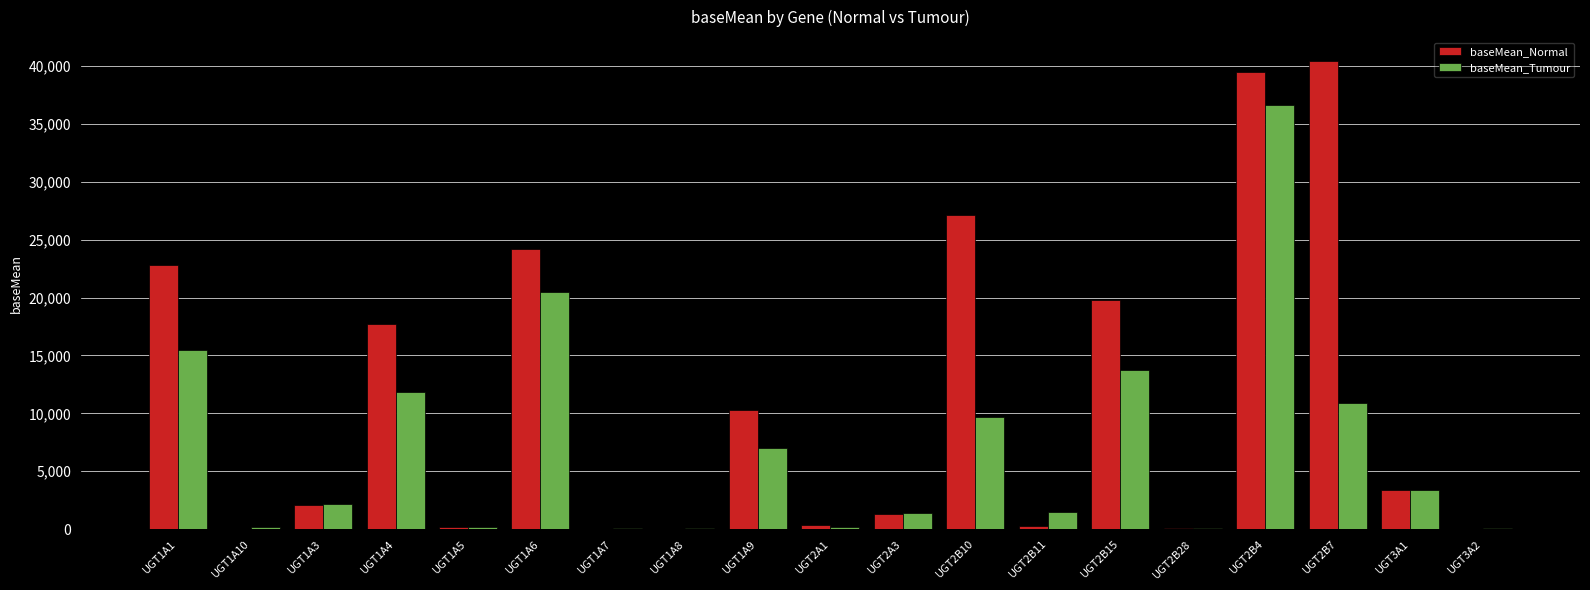

Which series has the largest total across all categories?

baseMean_Normal